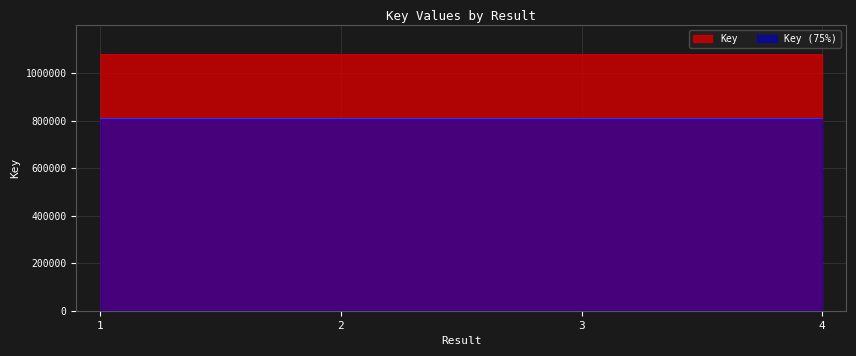

Rank the categories by value from lowest to highest.

2, 1, 3, 4